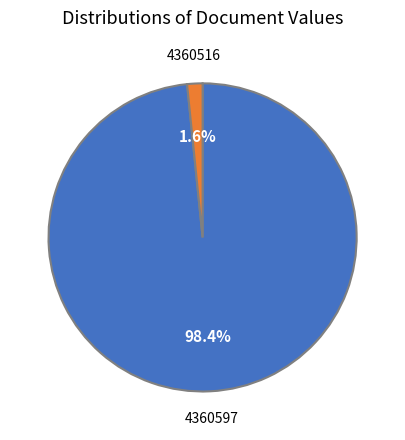

To the nearest percent, what is the average slice percentage?

50%